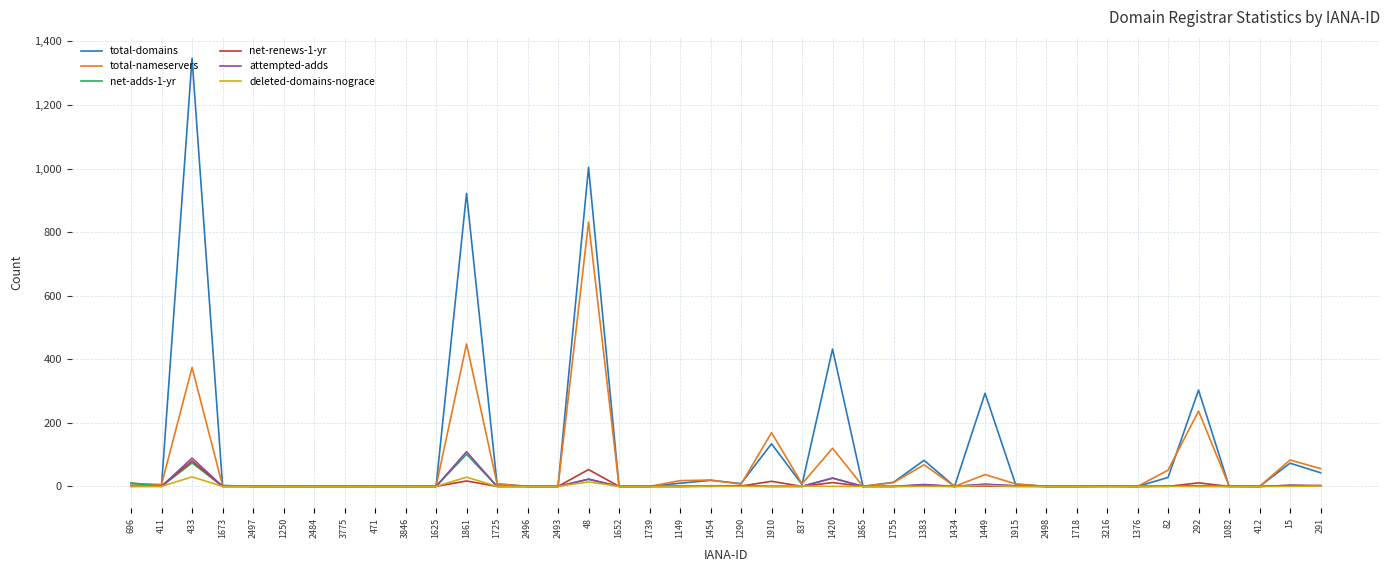

What is the maximum value for deleted-domains-nograce?

30